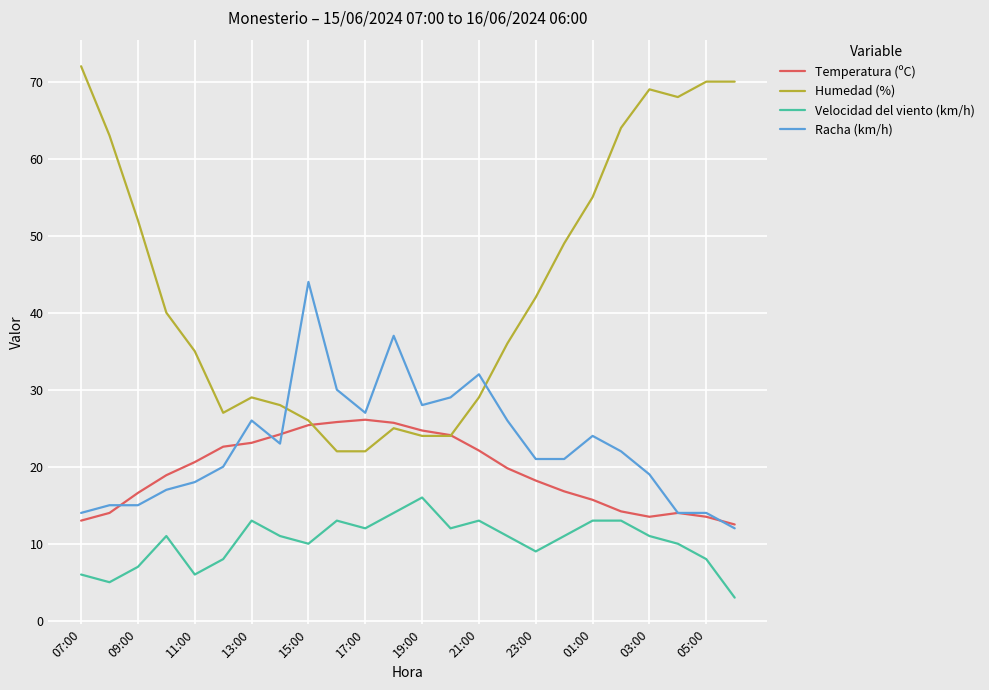

Which series has the widest spread of values?

Humedad (%)